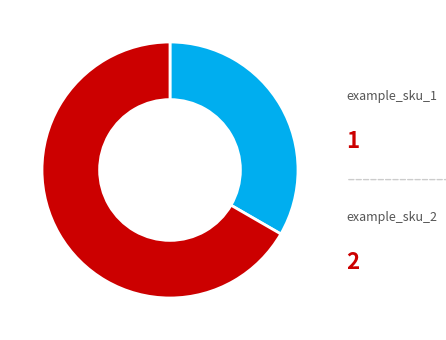

Rank the categories by value from highest to lowest.

example_sku_2, example_sku_1